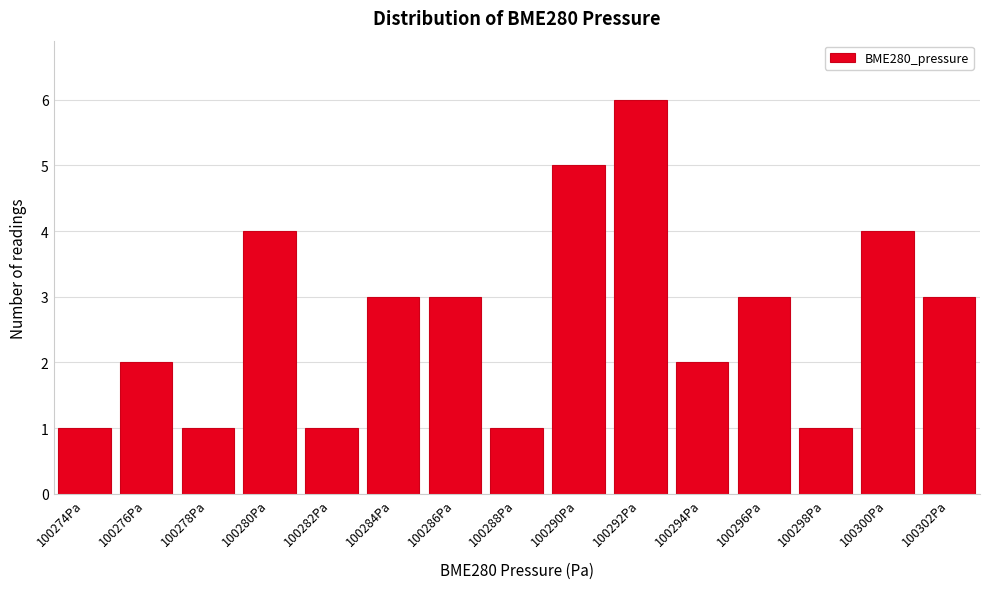

Reading left to right, list all the values displayed in this chart.

100274Pa=1	100276Pa=2	100278Pa=1	100280Pa=4	100282Pa=1	100284Pa=3	100286Pa=3	100288Pa=1	100290Pa=5	100292Pa=6	100294Pa=2	100296Pa=3	100298Pa=1	100300Pa=4	100302Pa=3